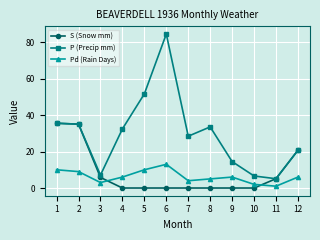

Does the chart have visible grid lines?

Yes